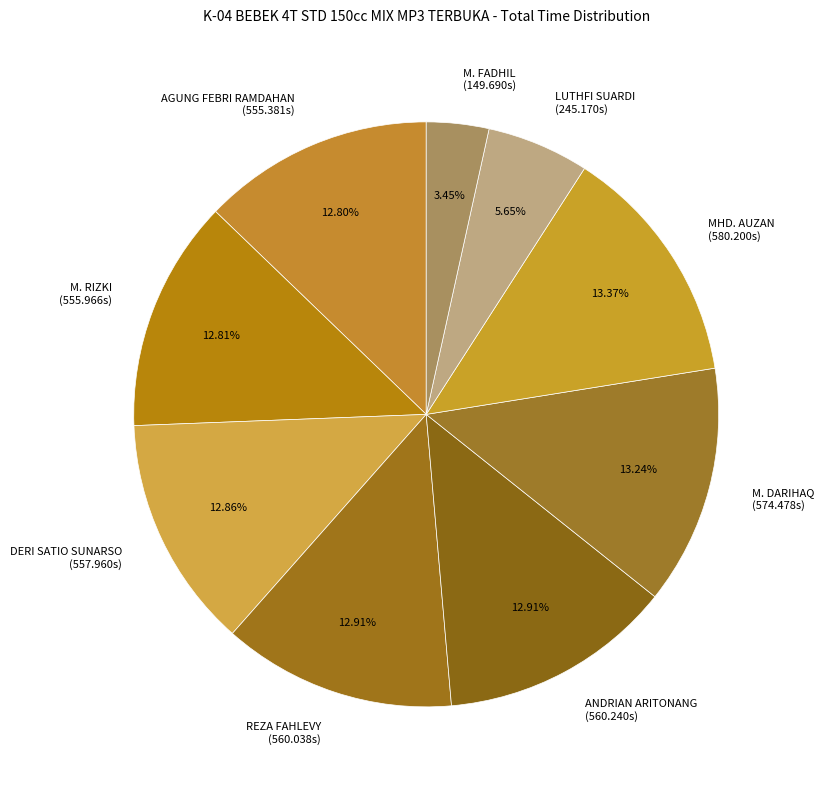

True or false: AGUNG FEBRI RAMDAHAN accounts for 22% of the total.

False